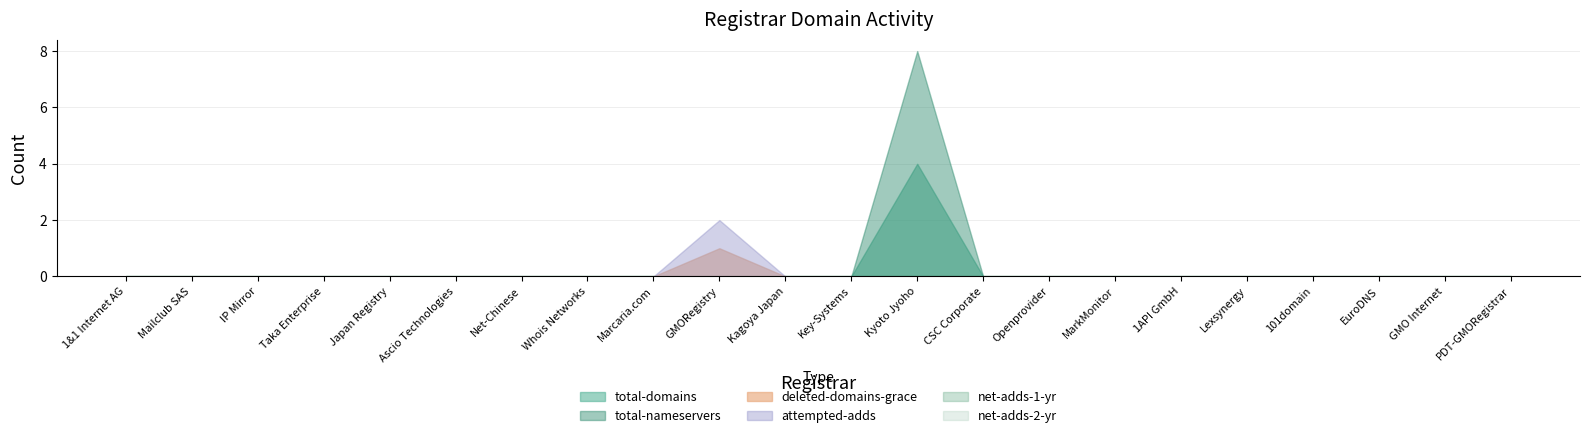

True or false: attempted-adds has a value of -1 at Openprovider.

False